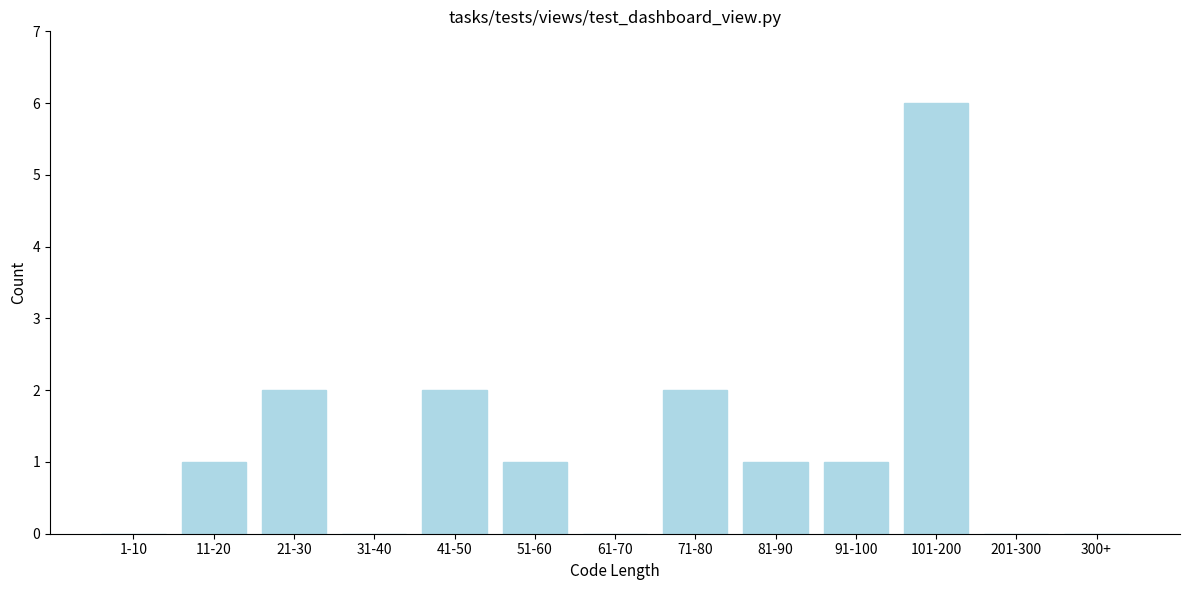

Reading right to left, transcribe all the data shown in this chart.

300+=0	201-300=0	101-200=6	91-100=1	81-90=1	71-80=2	61-70=0	51-60=1	41-50=2	31-40=0	21-30=2	11-20=1	1-10=0